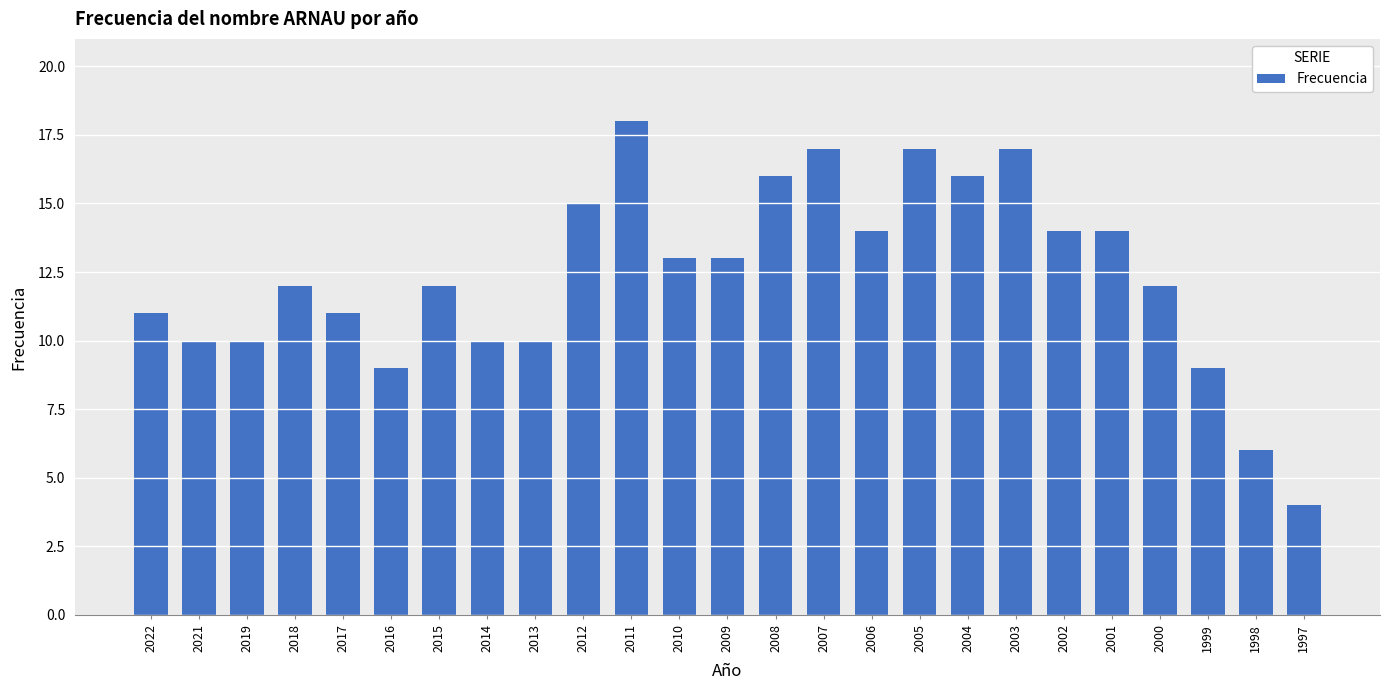

True or false: the data shows 5 at 2017.

False